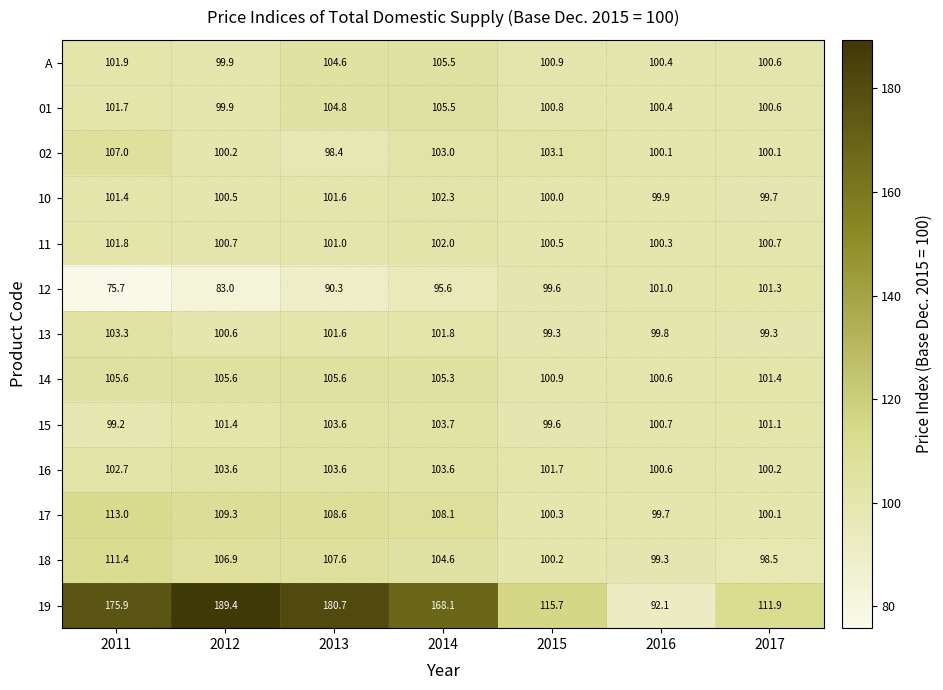

List the labels in order of 01 value, smallest first.

2012, 2016, 2017, 2015, 2011, 2013, 2014